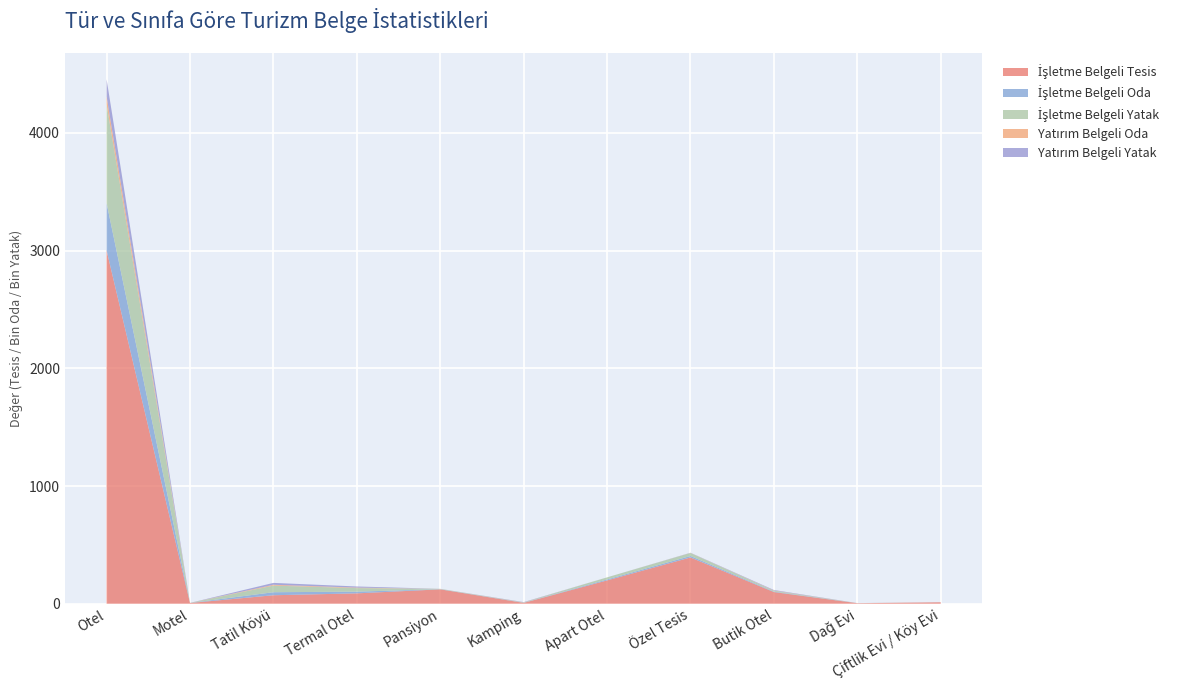

At which category is the sum across all series the highest?

Otel